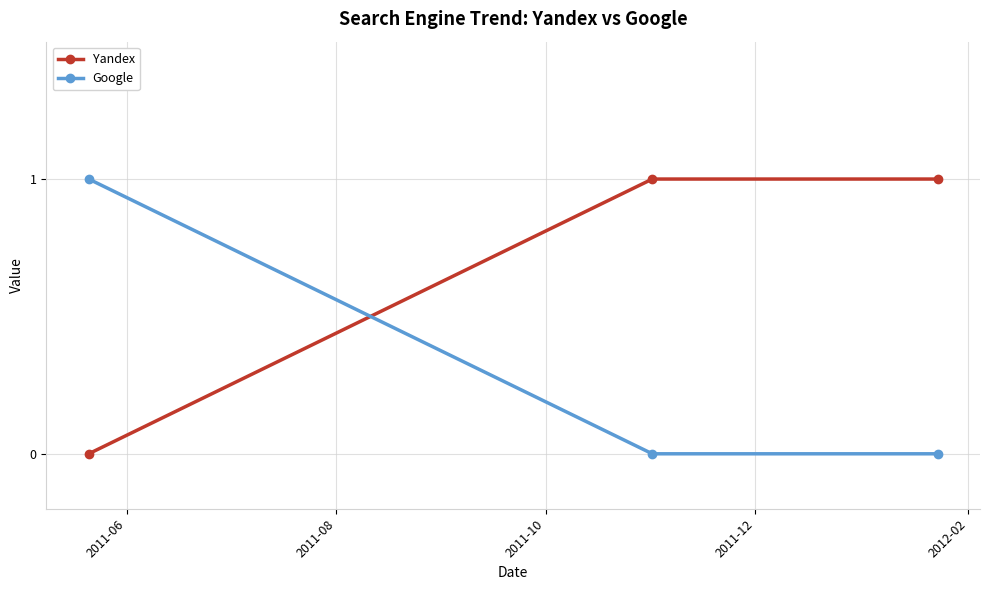

Which series has the largest total across all categories?

Yandex